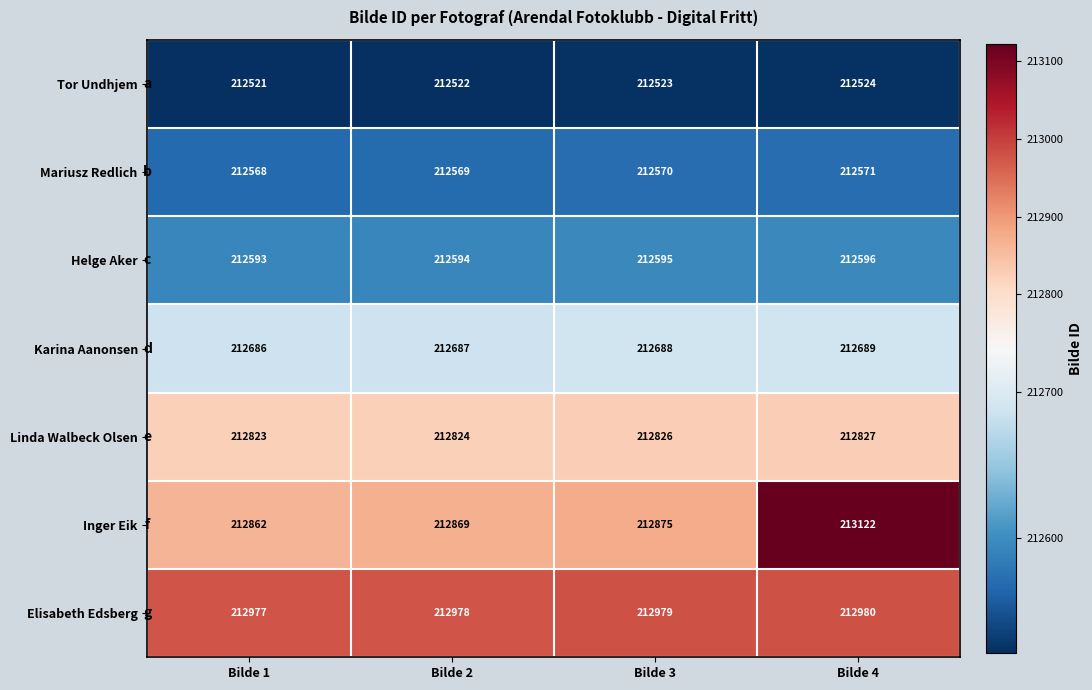

The Tor Undhjem series shows 293917 at Bilde 2. True or false?

False